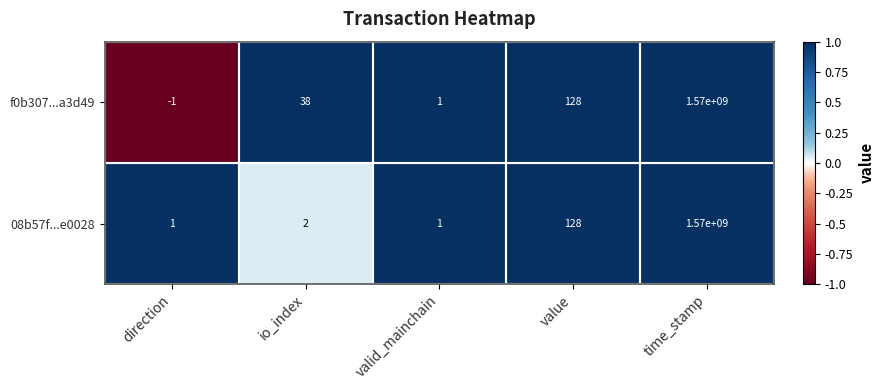

Count the number of data series in this chart.

2